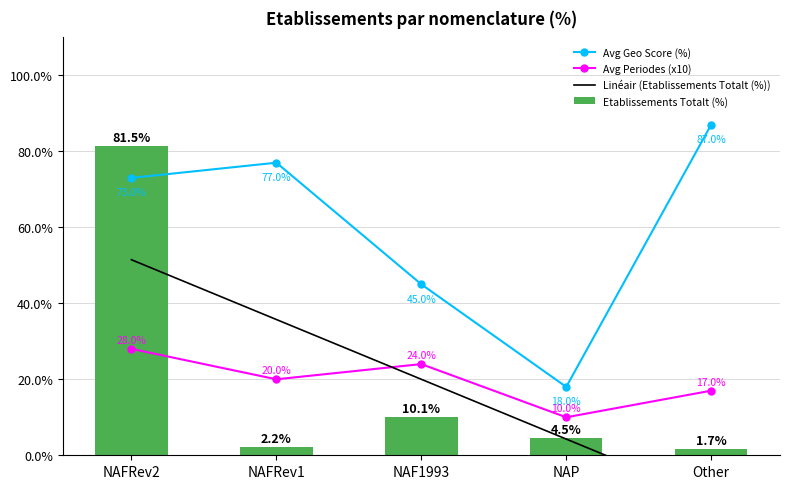

What position from the right is Other?

1